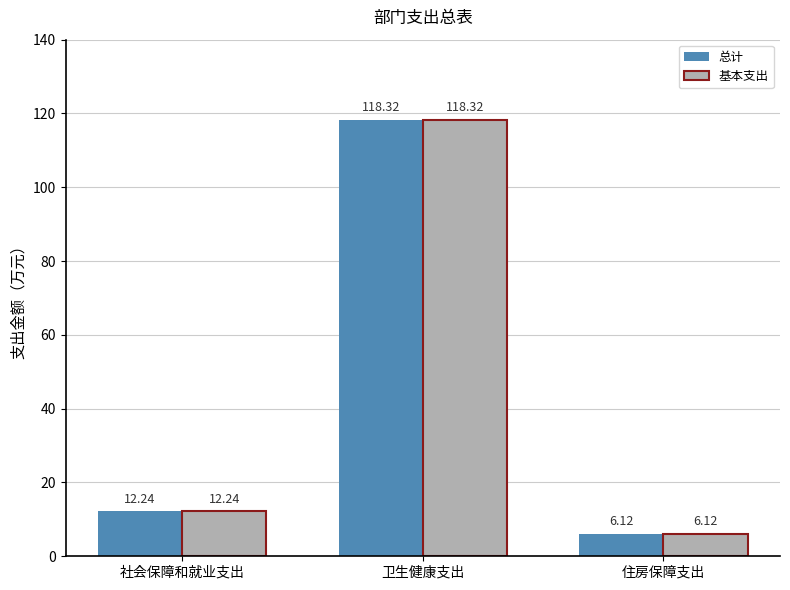

What is the average value of the 基本支出 series?

45.6